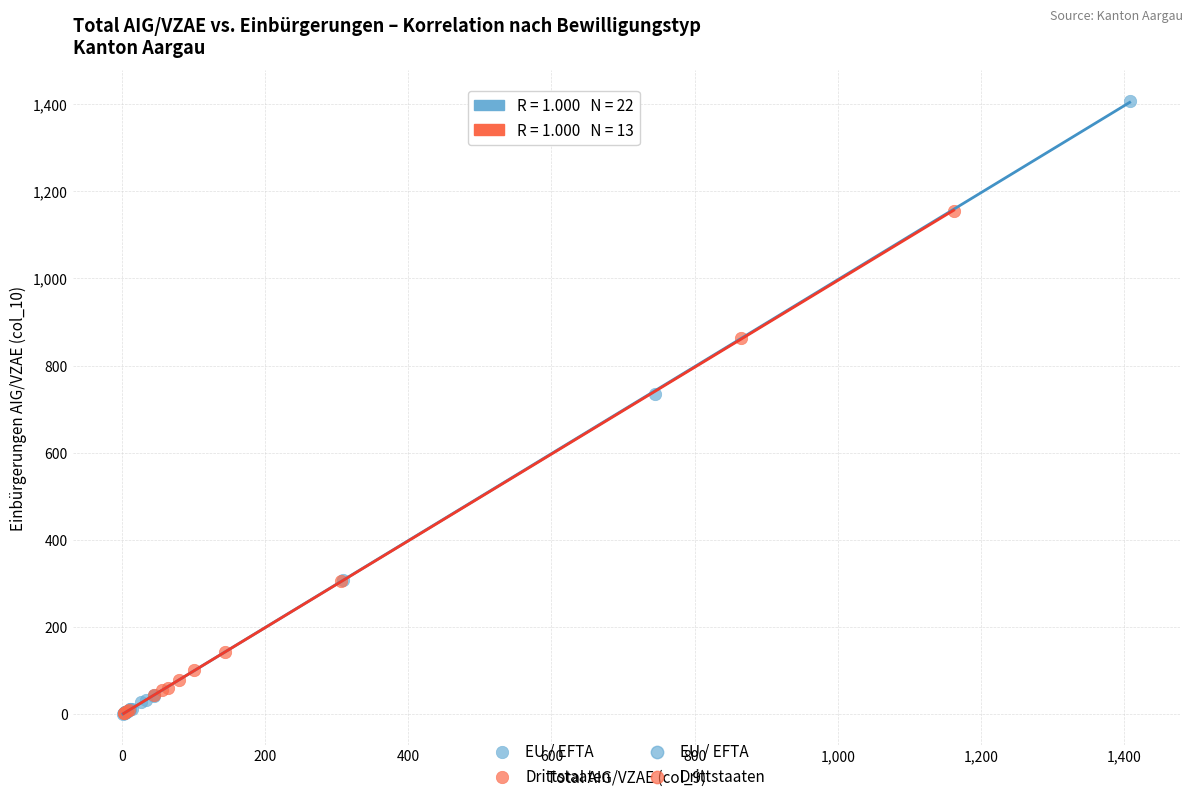

Which series has the largest Y range (max minus min)?

EU / EFTA